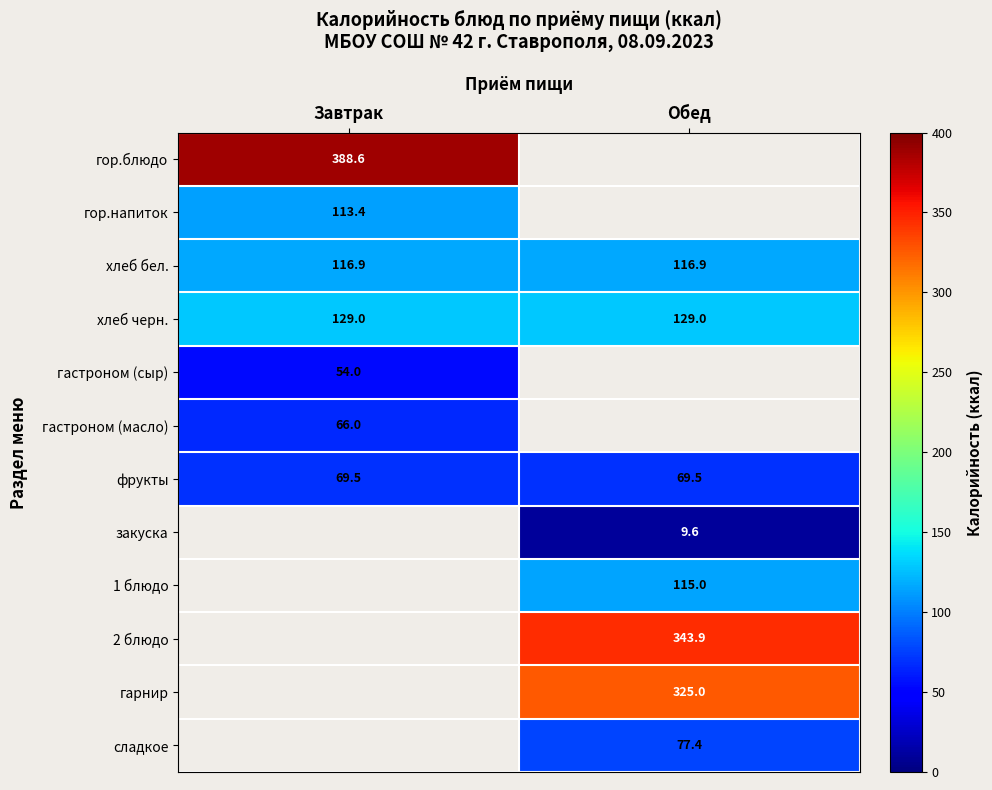

What is the minimum value for хлеб черн.?

129.0